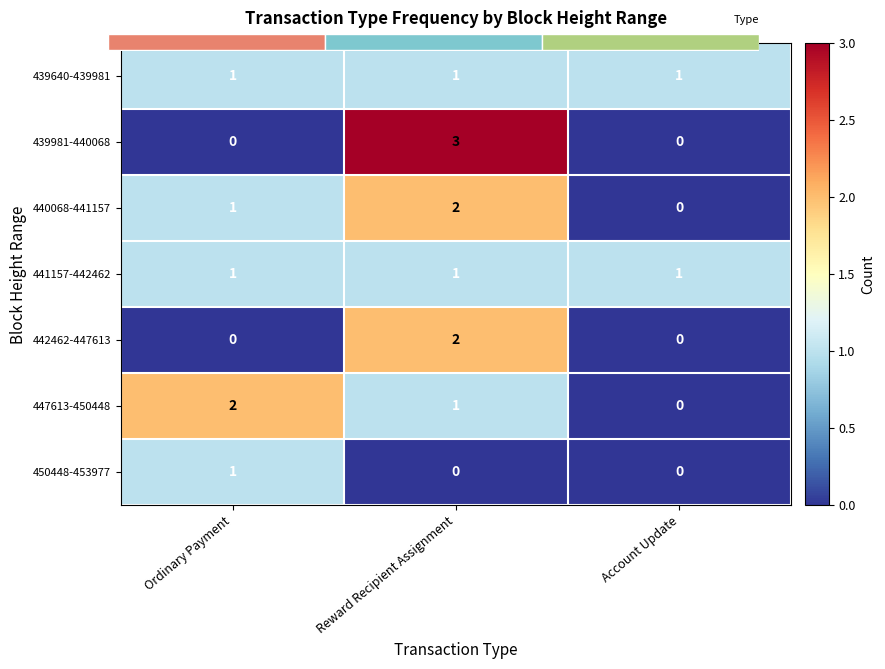

Which label corresponds to the smallest value in the chart?

Ordinary Payment